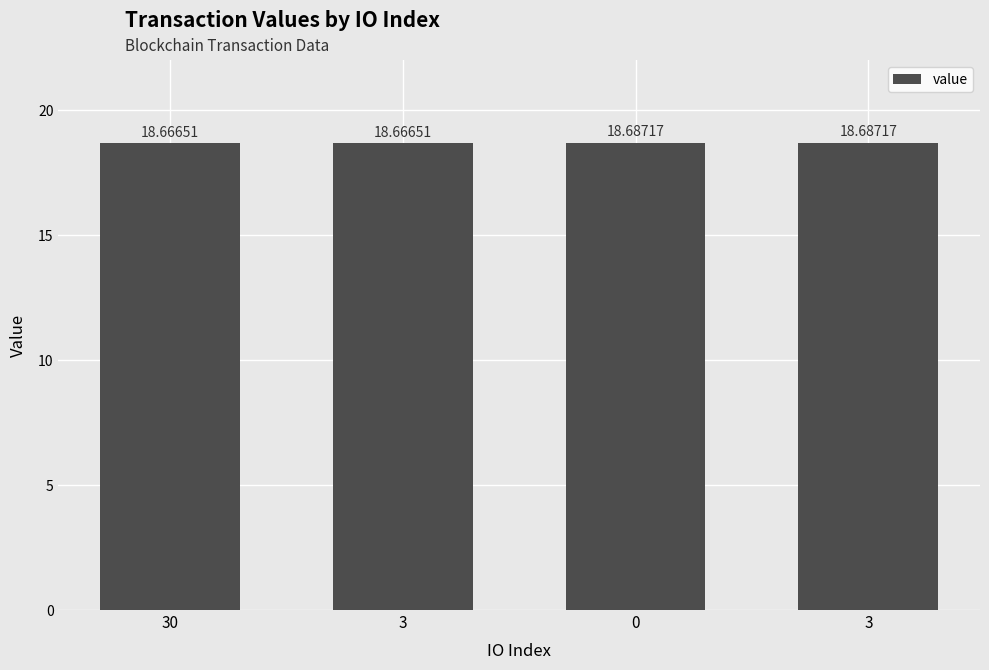

List the labels in order of value, smallest first.

30, 3, 0, 3